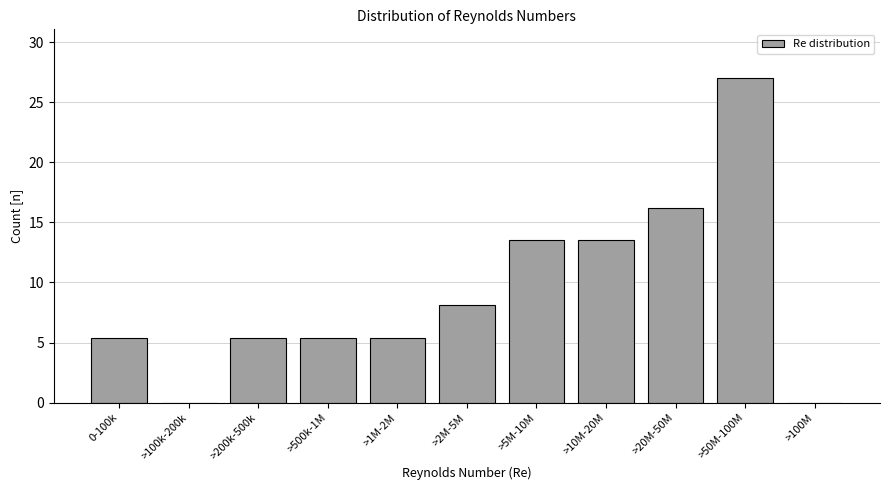

Reading left to right, list all the values displayed in this chart.

0-100k=5.4	>100k-200k=0.0	>200k-500k=5.4	>500k-1M=5.4	>1M-2M=5.4	>2M-5M=8.1	>5M-10M=13.5	>10M-20M=13.5	>20M-50M=16.2	>50M-100M=27.0	>100M=0.0